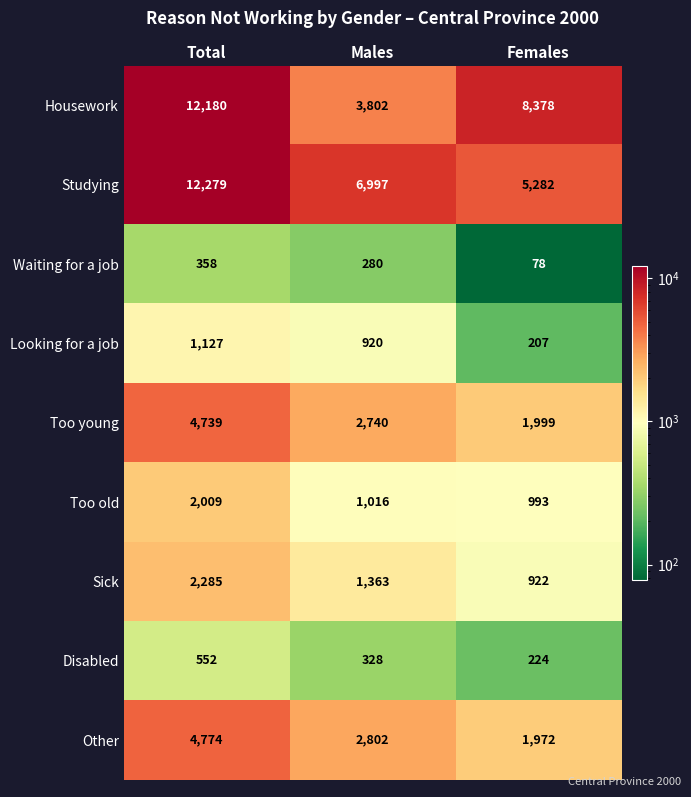

Which series has the largest range (max minus min)?

Housework